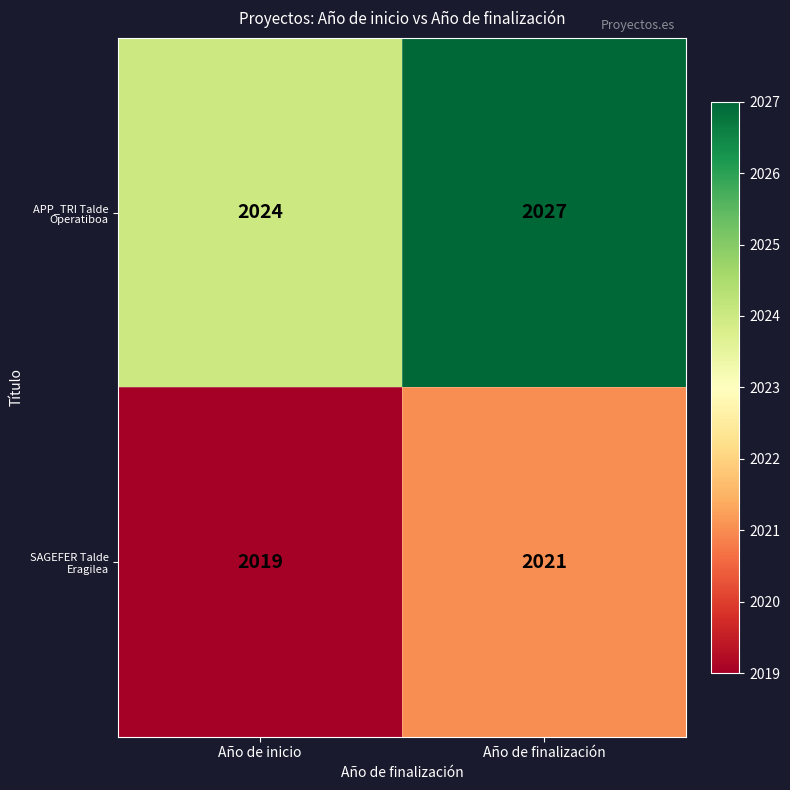

The SAGEFER Talde Eragilea series shows 2021 at Año de finalización. True or false?

True